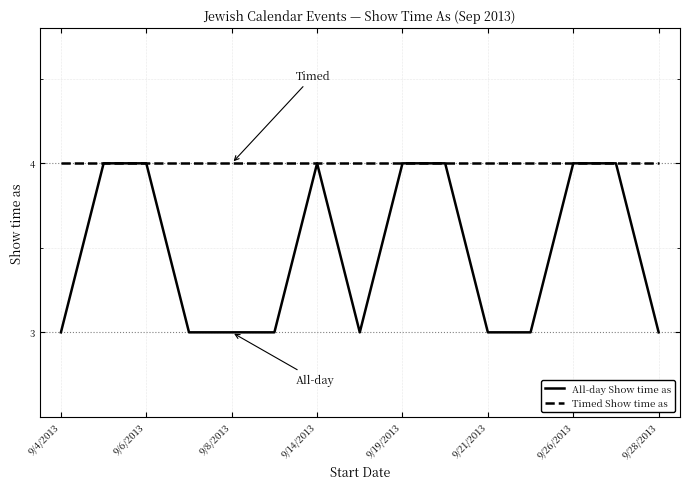

How many lines are shown in the chart?

2